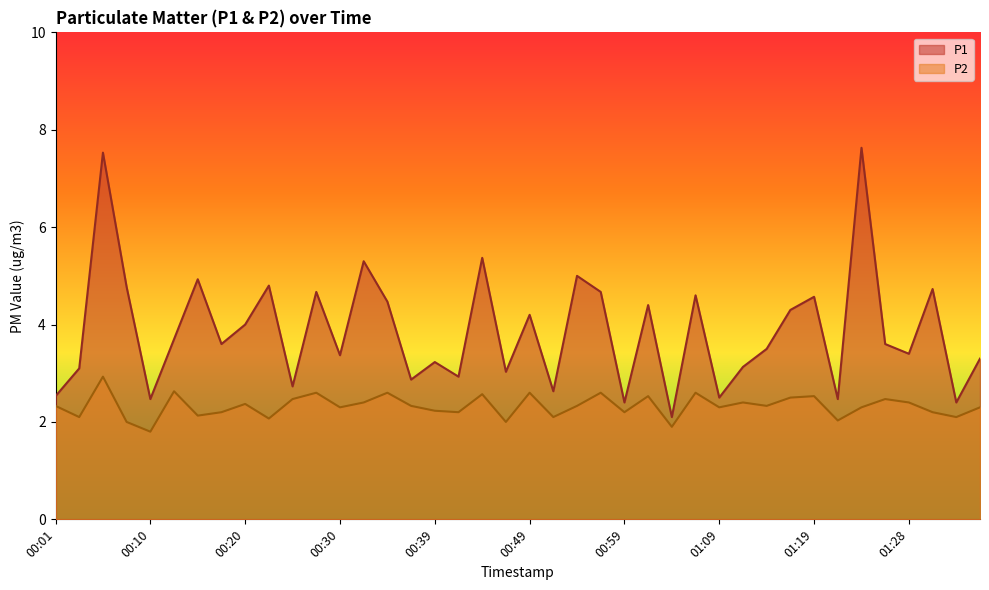

What is the difference between the P2 values at 01:09 and 01:02?

0.2